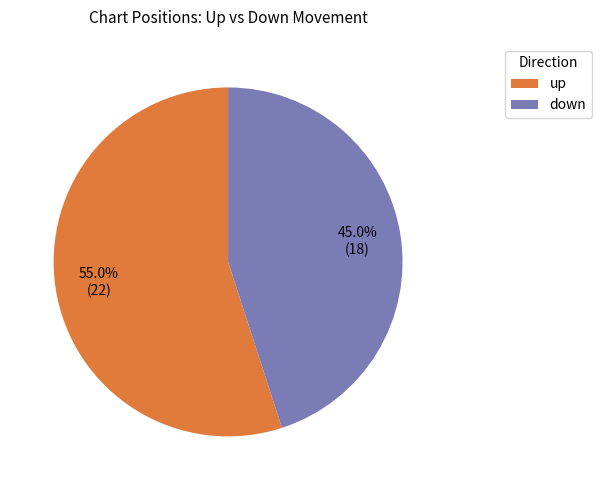

Which slice represents more than half of the pie?

up